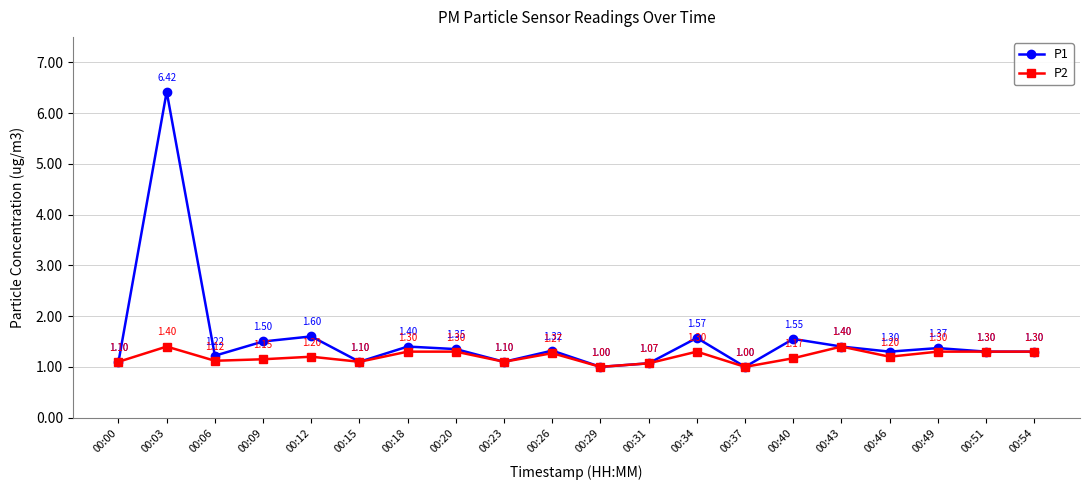

What is the difference between the highest and lowest values at 00:12?

0.4